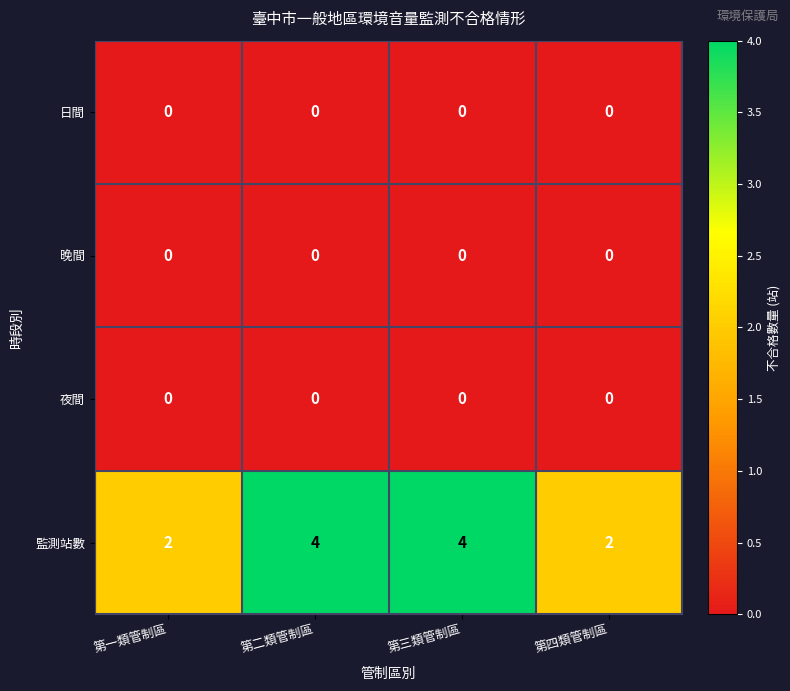

Reading left to right, list all the values displayed in this chart.

日間: 第一類管制區=0	第二類管制區=0	第三類管制區=0	第四類管制區=0
晚間: 第一類管制區=0	第二類管制區=0	第三類管制區=0	第四類管制區=0
夜間: 第一類管制區=0	第二類管制區=0	第三類管制區=0	第四類管制區=0
監測站數: 第一類管制區=2	第二類管制區=4	第三類管制區=4	第四類管制區=2